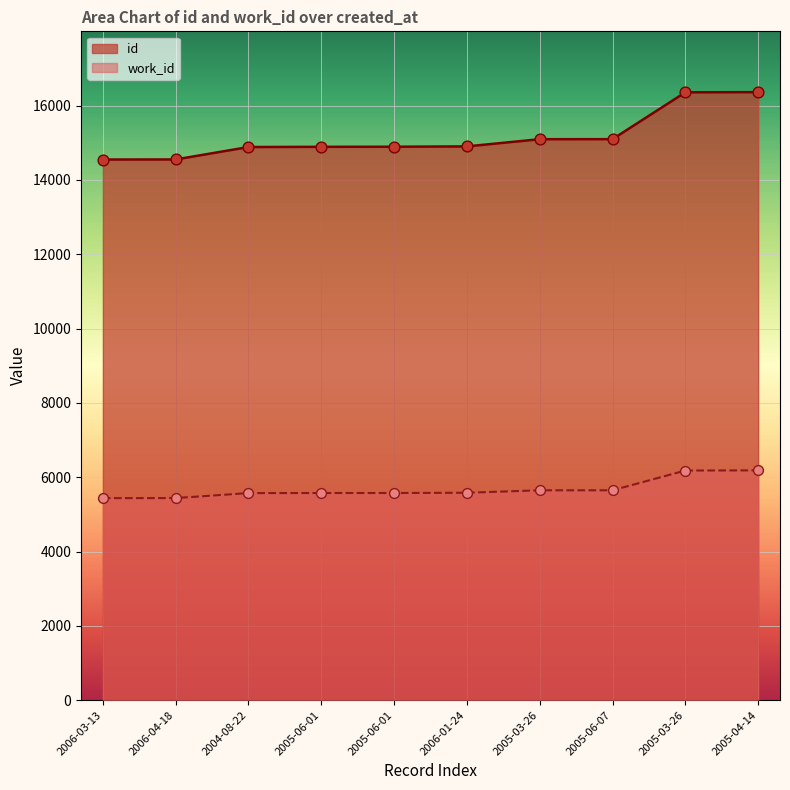

Is the value of id at 2005-06-01 greater than the value of work_id at 2005-03-26?

Yes